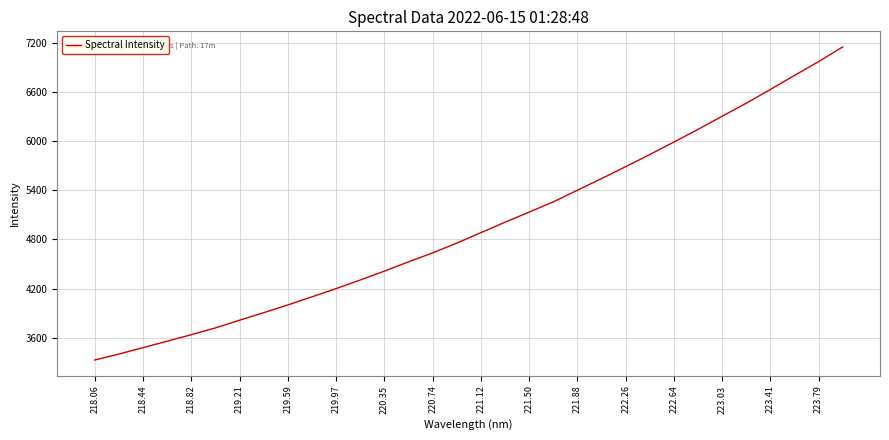

What is the difference between the maximum and minimum values?

3817.9